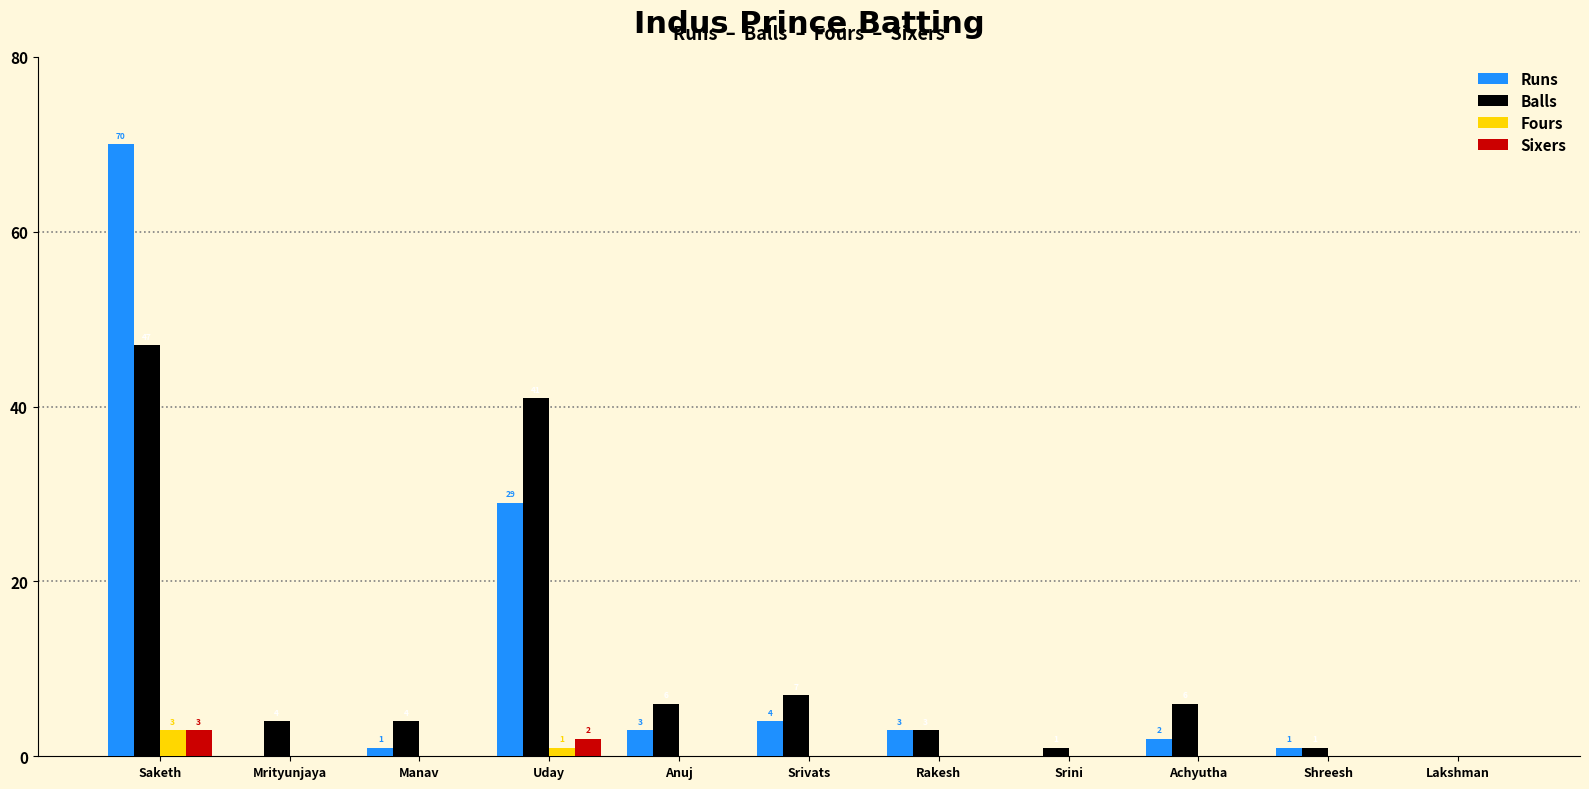

What is the greatest value displayed?

70